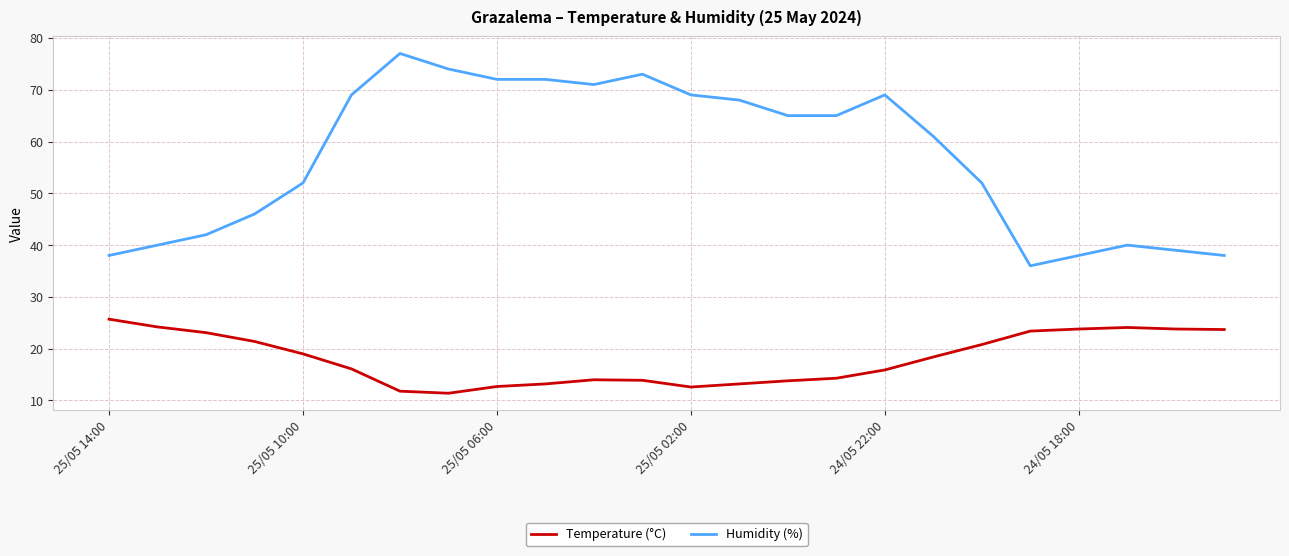

True or false: Humidity (%) has more than 2 points higher than both neighbors.

True